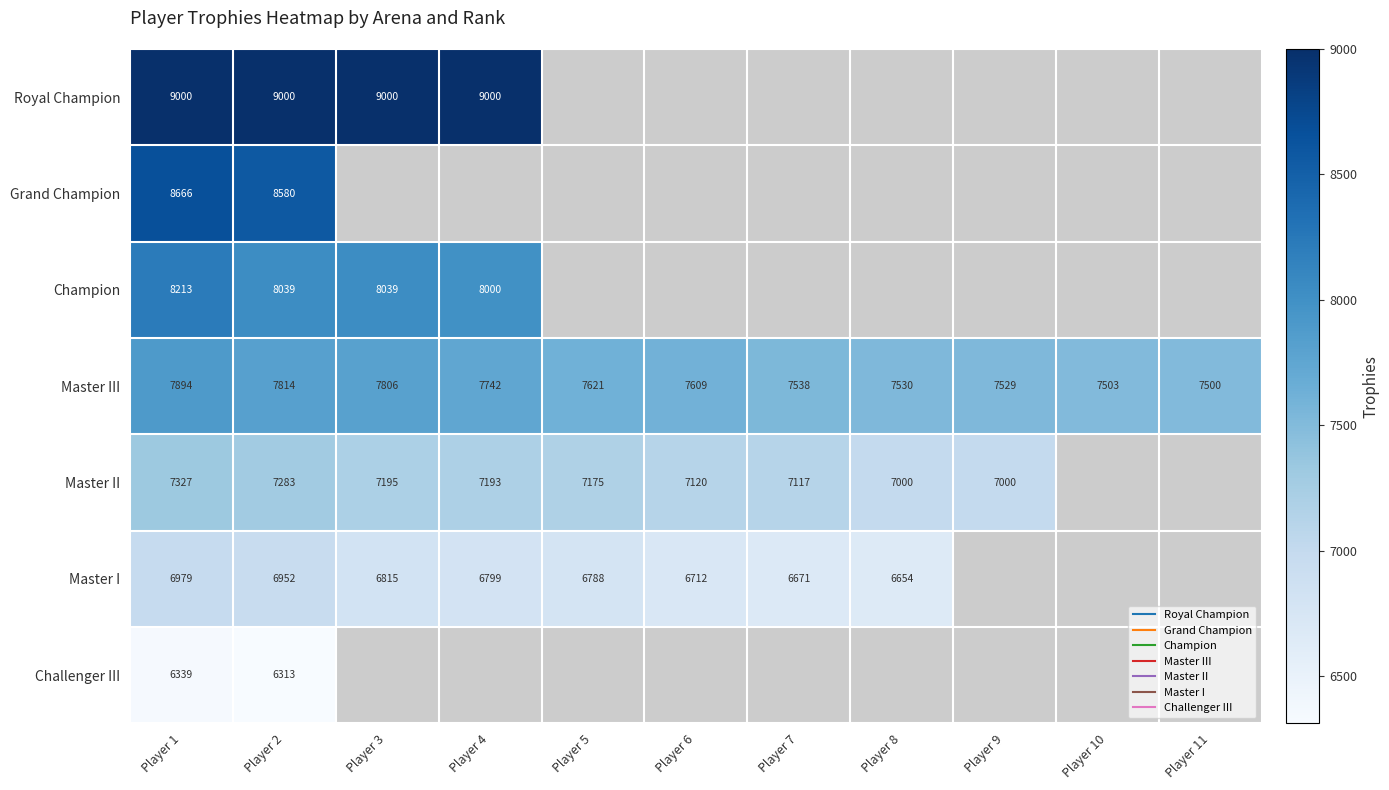

Which series changed the most between Player 4 and Player 8?

Master III